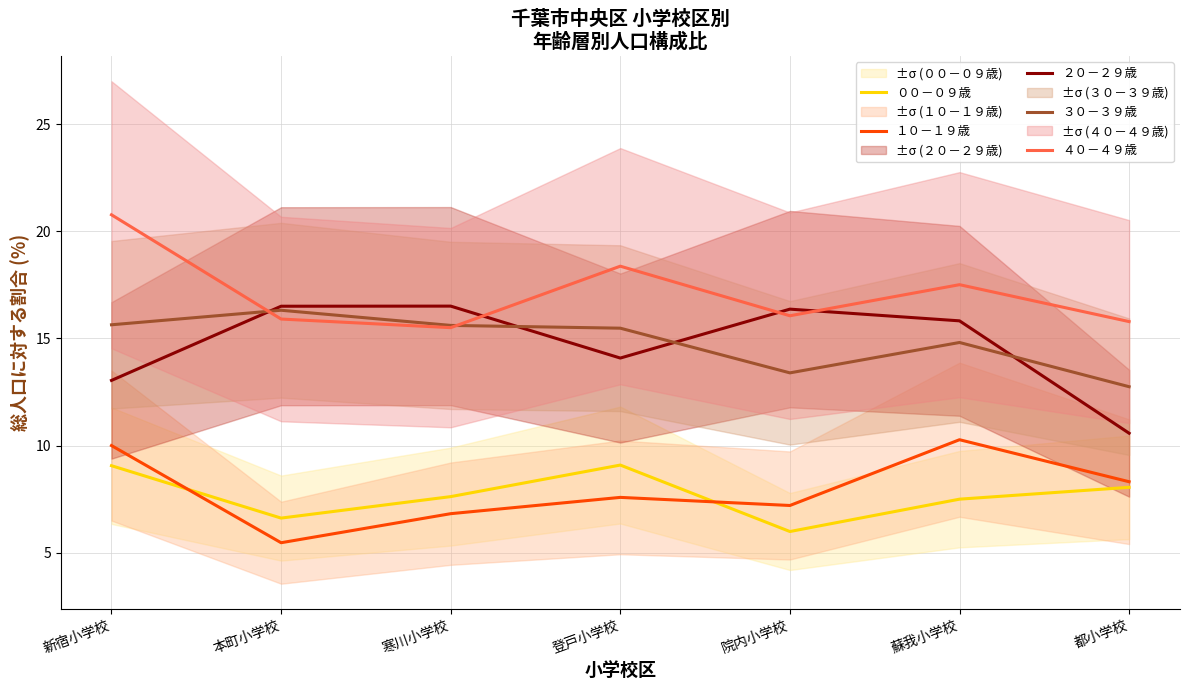

How many series are shown in this chart?

5